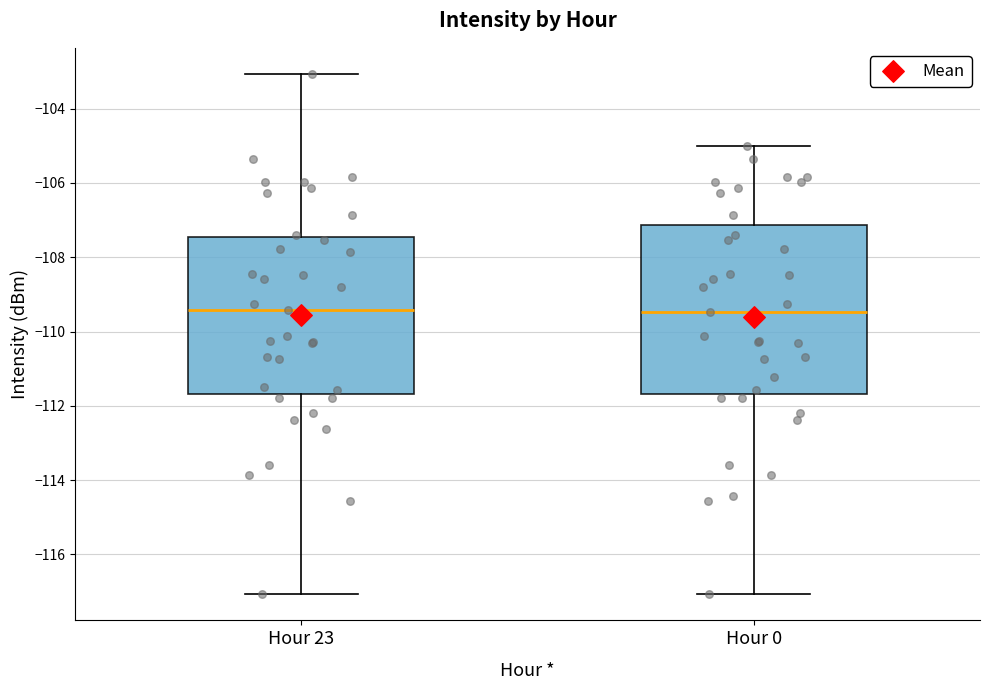

Reading left to right, transcribe this box plot: for each box, give where its median line is, the range the box spans, and where its two whiskers end, as read against the y-axis. The values are not printed on the chart, so give them approximately, as read against the axis.

Hour 23: median -109.4, box -111.6 to -107.4, whiskers -117.0 to -103.0
Hour 0: median -109.4, box -111.6 to -107.2, whiskers -117.0 to -105.0